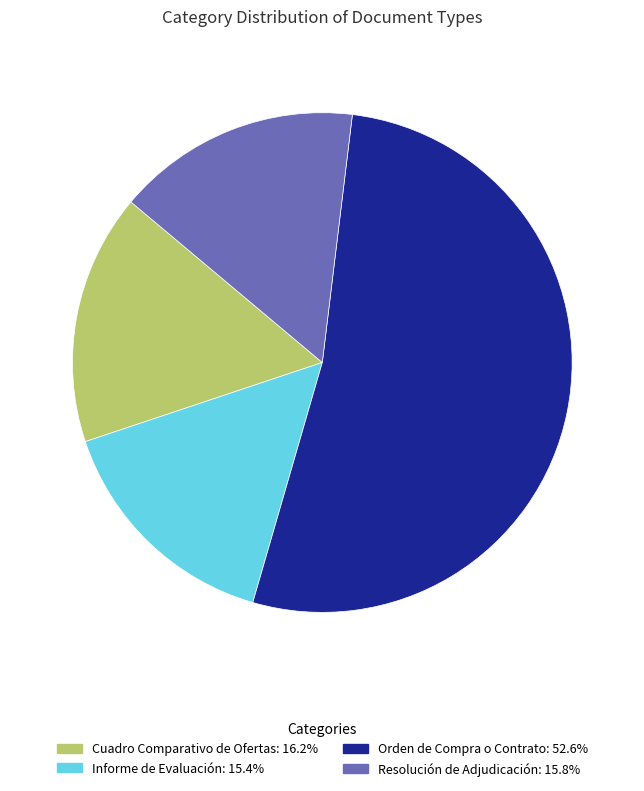

What is the ratio of the value at Cuadro Comparativo de Ofertas: 16.2% to the value at Orden de Compra o Contrato: 52.6%?

0.3